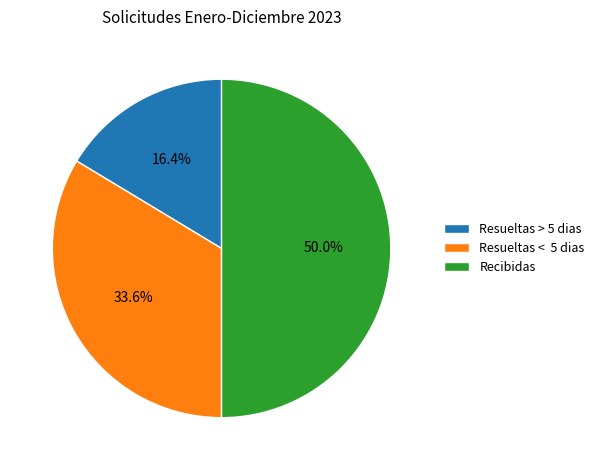

Which slice is the smallest?

Resueltas > 5 dias